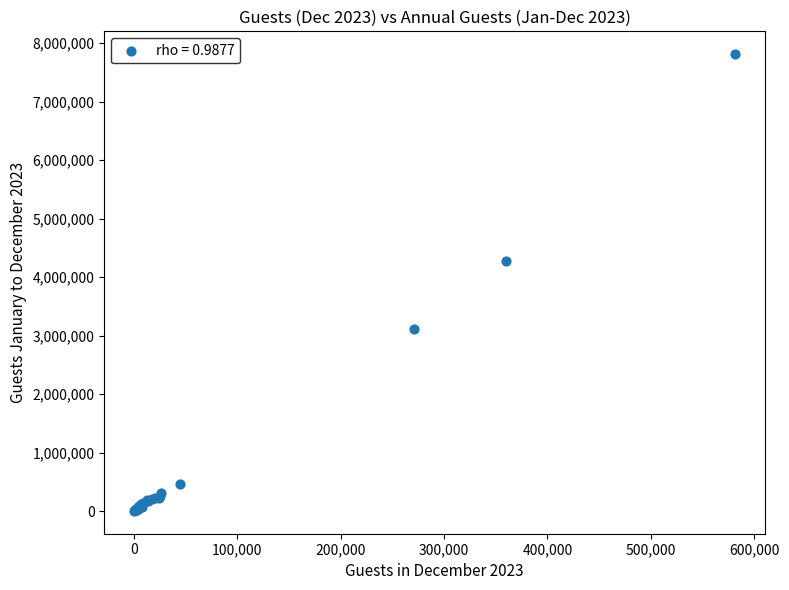

What Y value in the scatter plot is closest to 3908227?

4272782